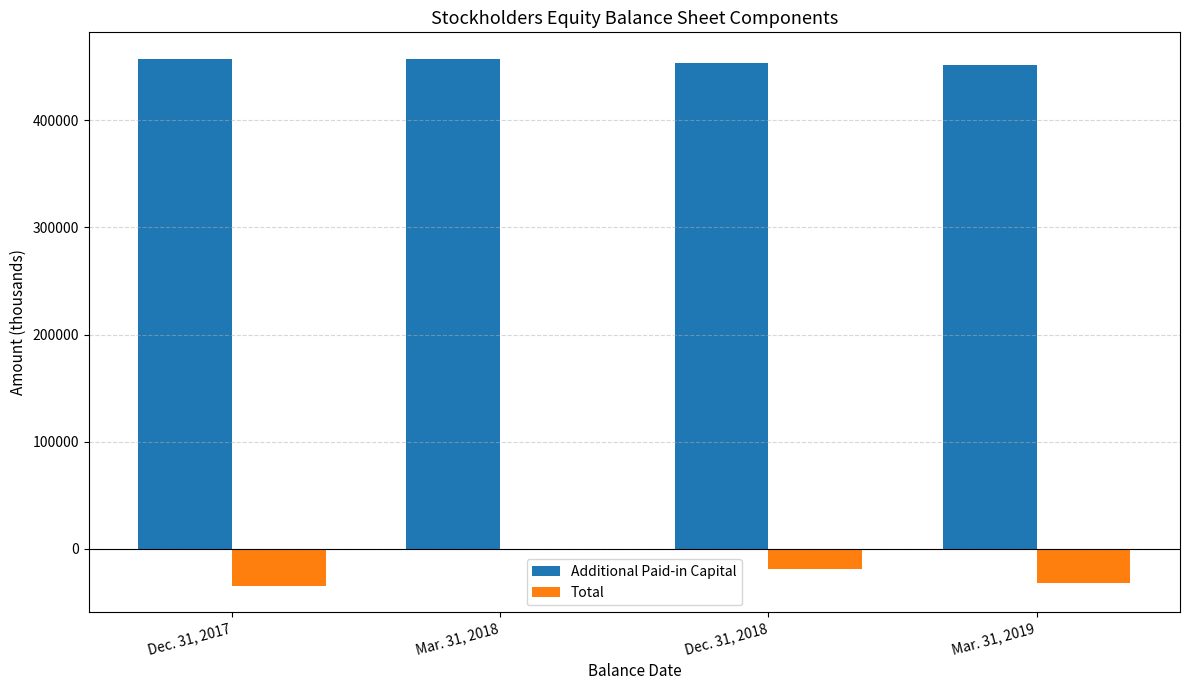

Which category has the highest value in the Total series?

Mar. 31, 2018